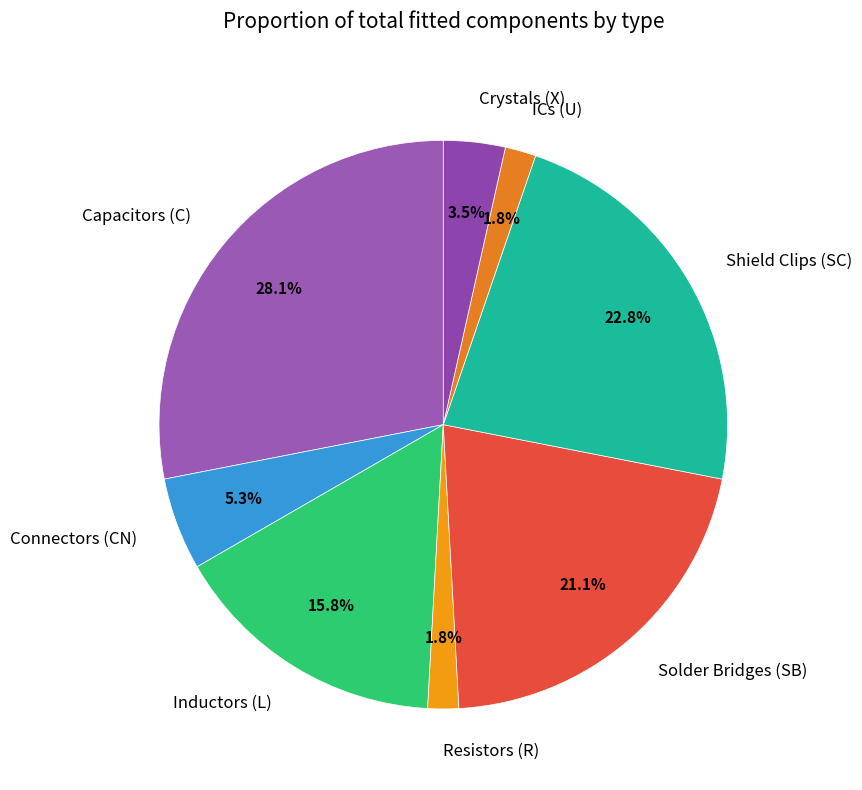

To the nearest percent, what is the average slice percentage?

12%